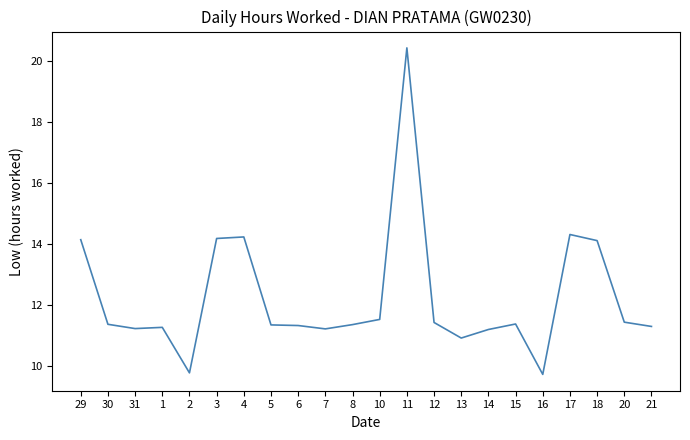

What position from the right is 13?

8